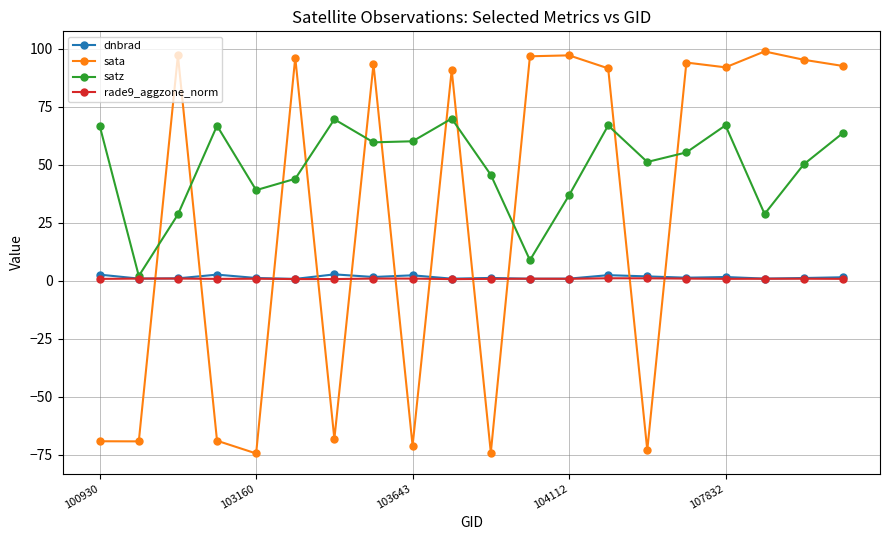

What is the difference between the maximum and minimum values in the dnbrad series?

2.0